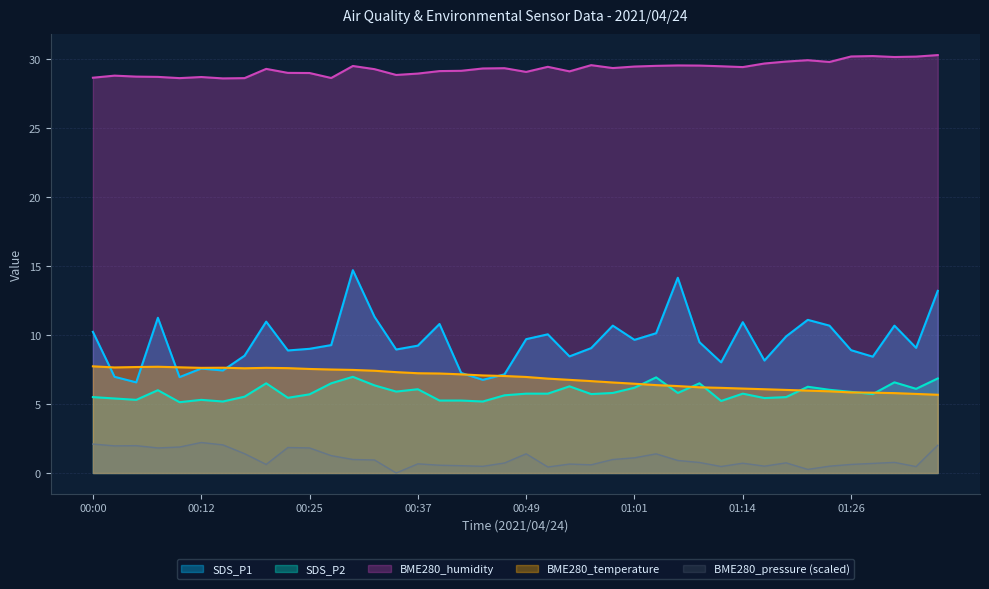

Which has a higher value, 00:02 or 01:06?

01:06